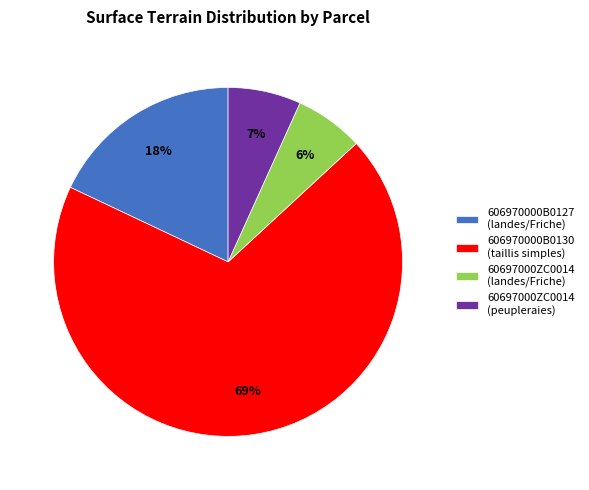

True or false: 606970000B0130 (taillis simples) accounts for 69% of the total.

True